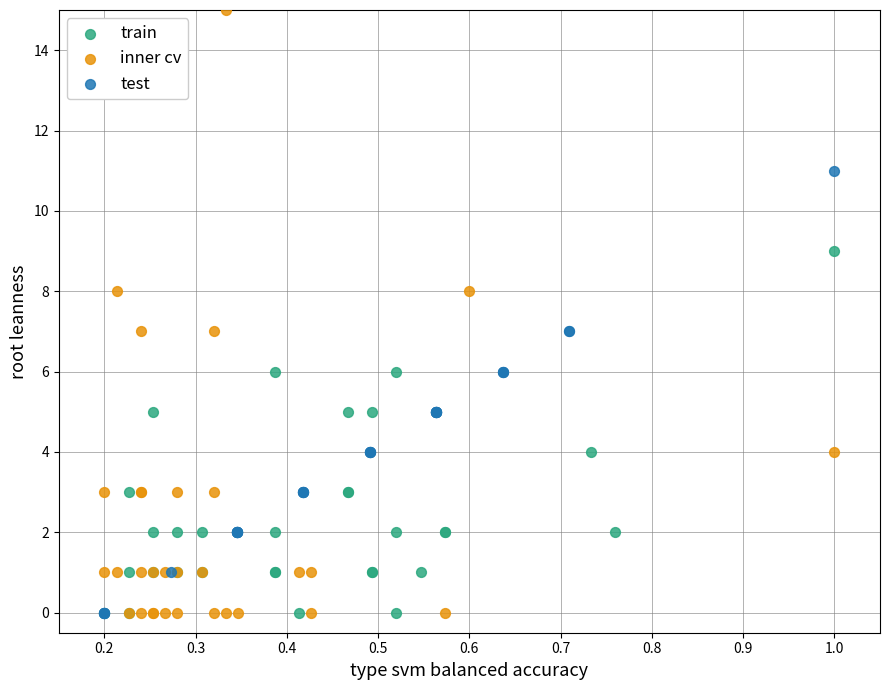

Which series has the widest spread of Y values?

inner cv